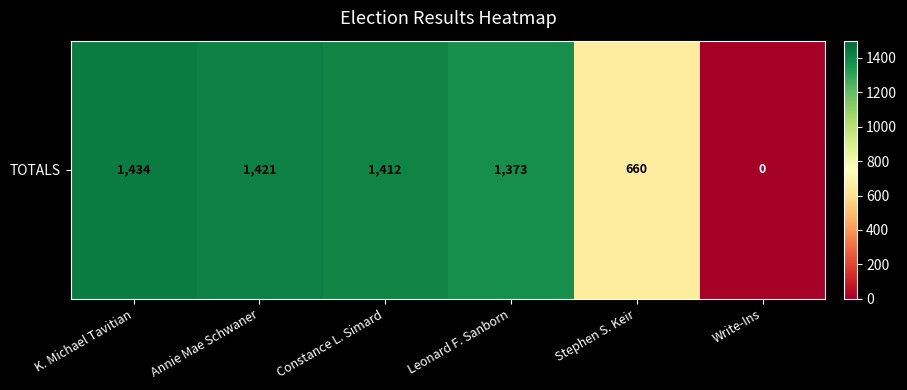

Which category has the lowest value across all series?

Write-Ins